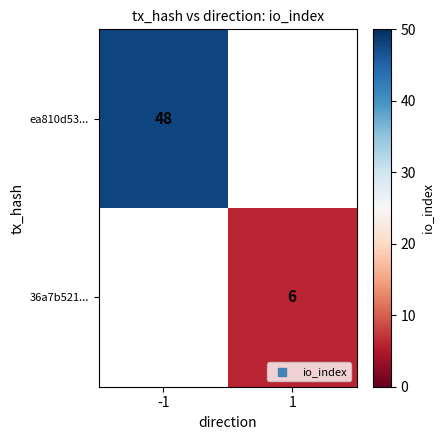

Is it true that 36a7b521... equals 10 at 1?

False